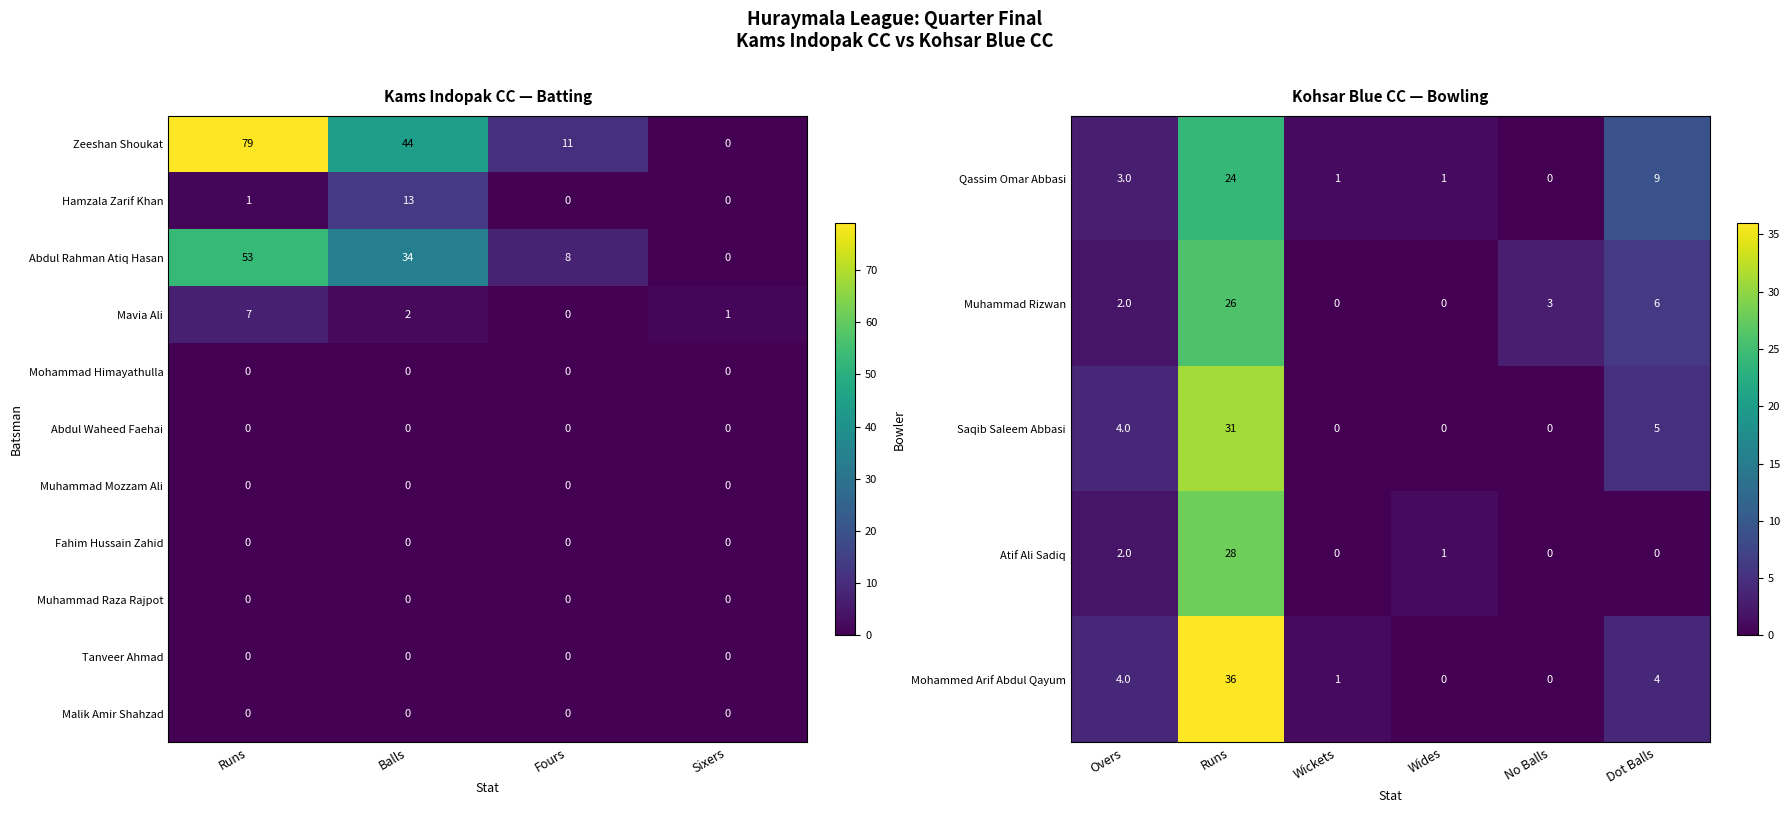

What is the sum of all Zeeshan Shoukat values?

134